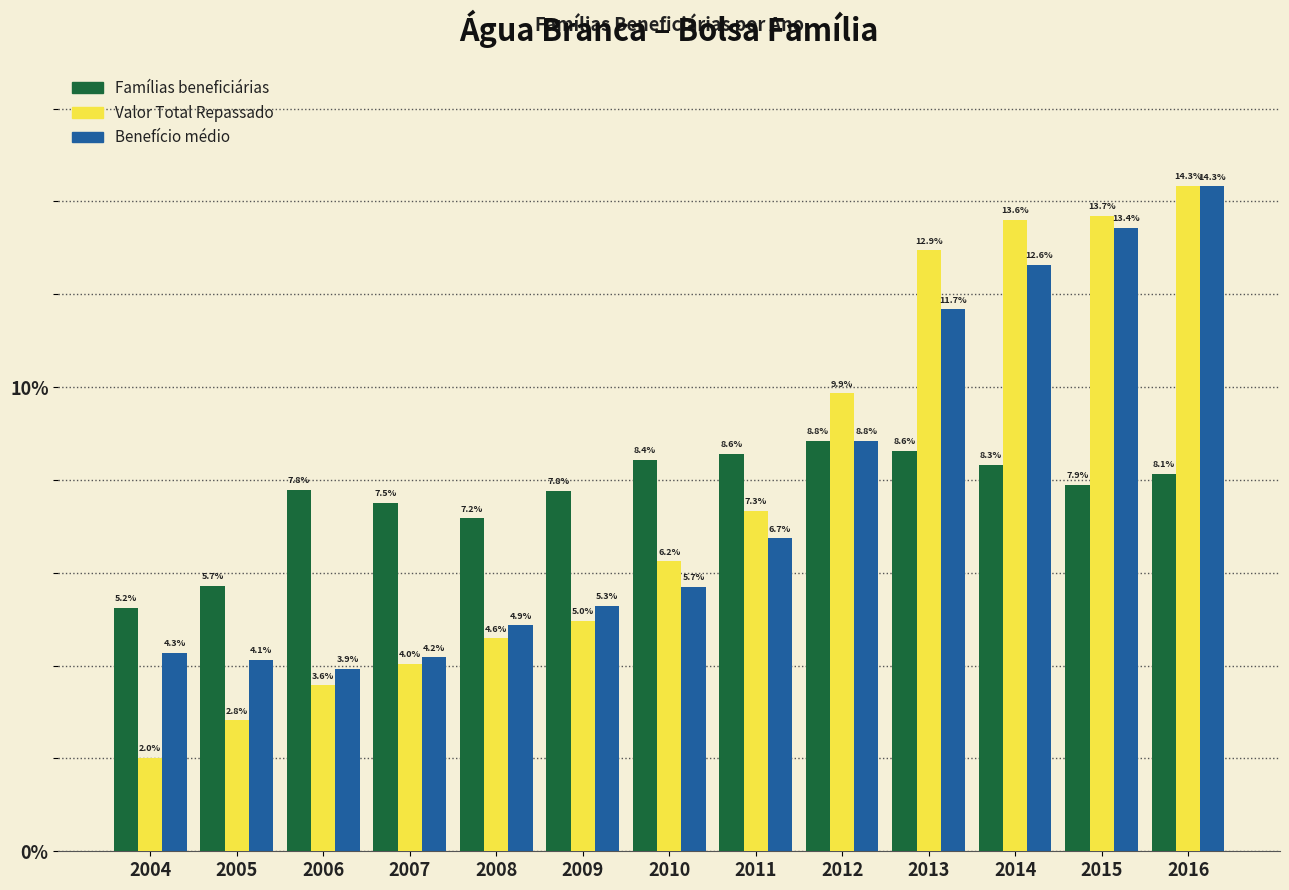

What is the spread (max minus min) of values at 2004?

3.2